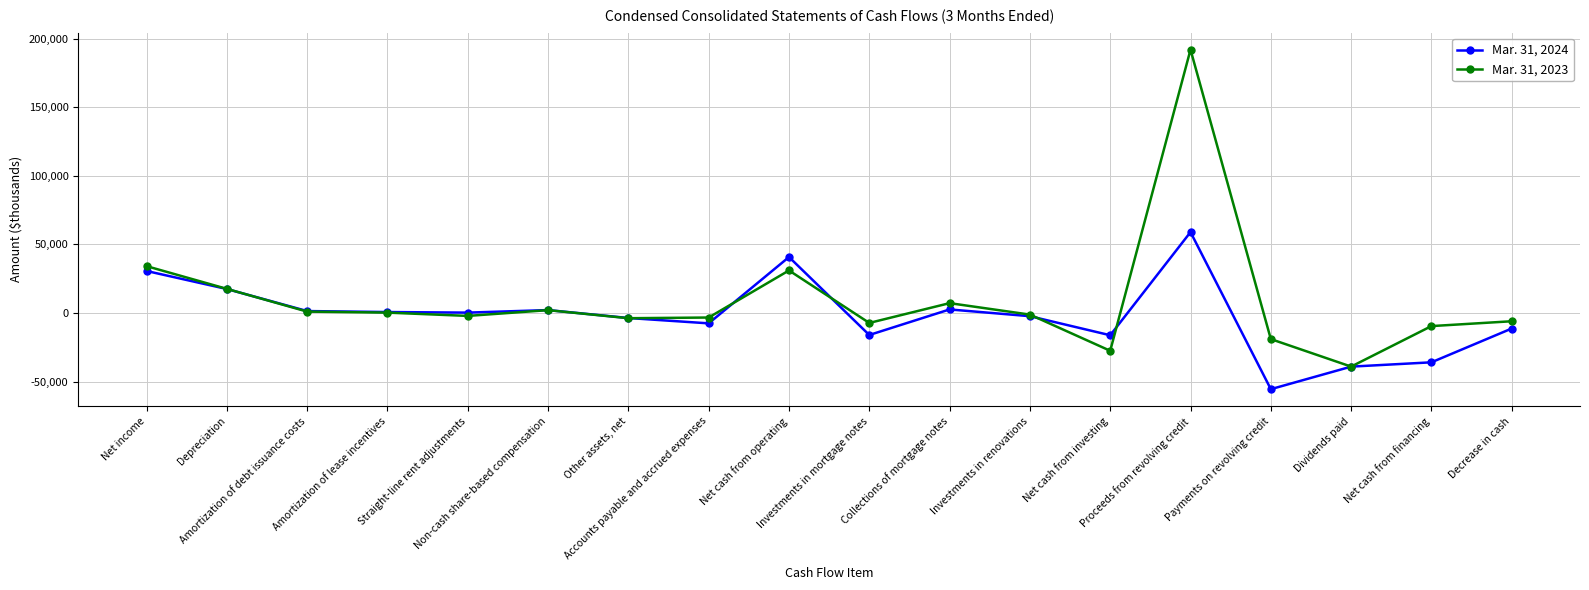

List the series in order of their overall mean, lowest first.

Mar. 31, 2024, Mar. 31, 2023